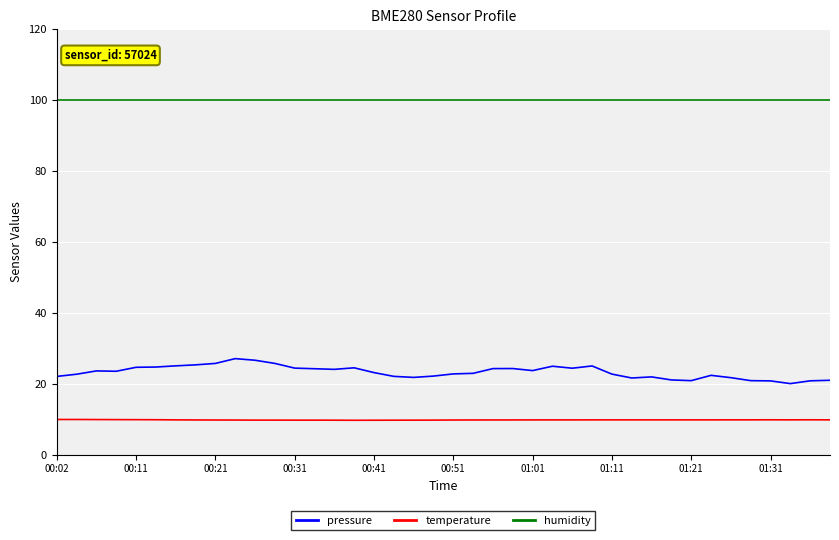

What is the highest value of the humidity series?

100.0